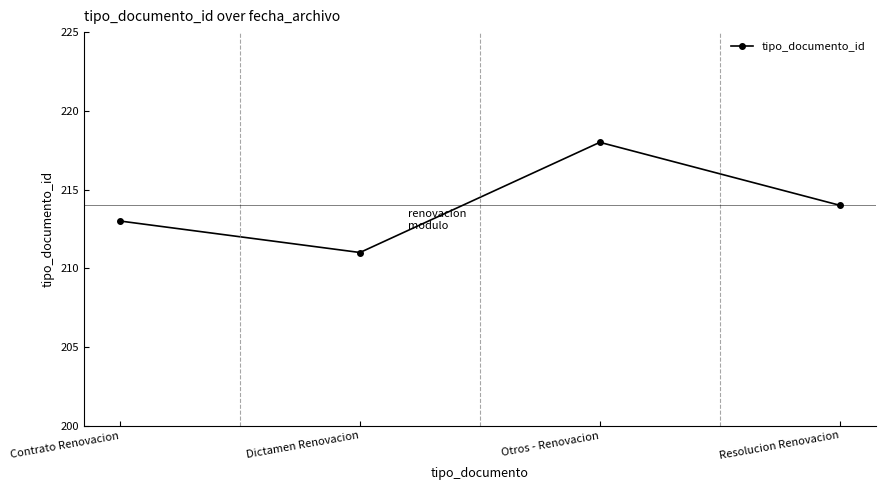

Which category has the lowest value across all series?

Dictamen Renovacion